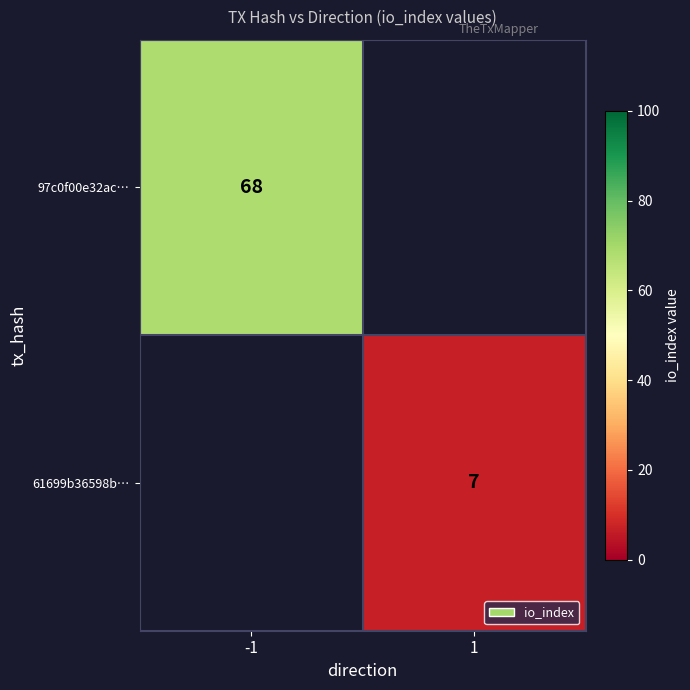

The 97c0f00e32ac… series shows 122 at -1. True or false?

False